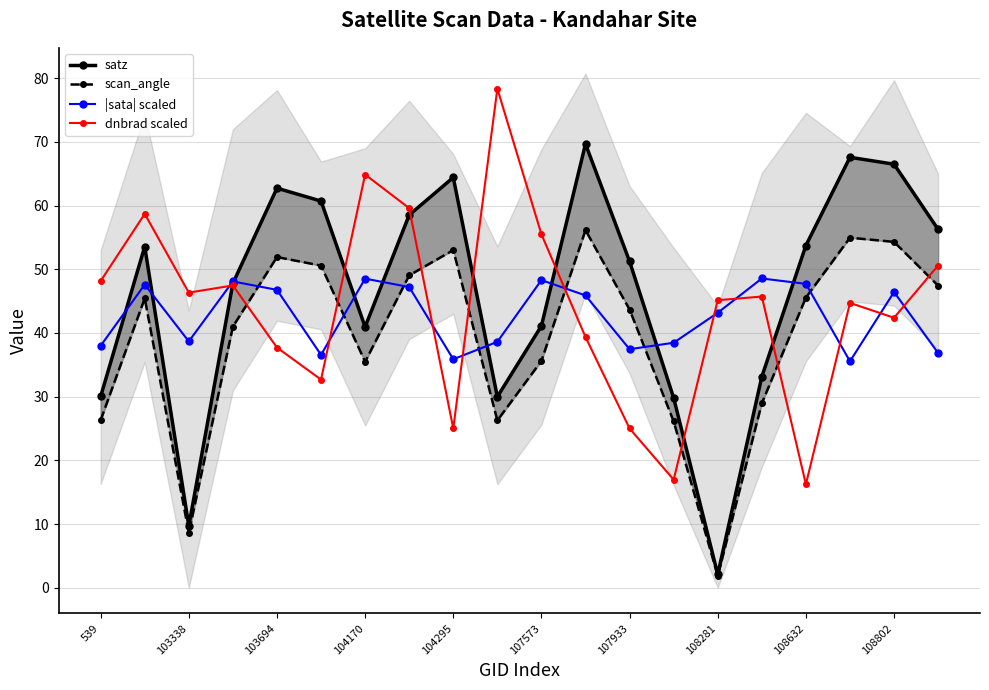

List the series in order of their peak value, highest first.

dnbrad scaled, satz, scan_angle, |sata| scaled